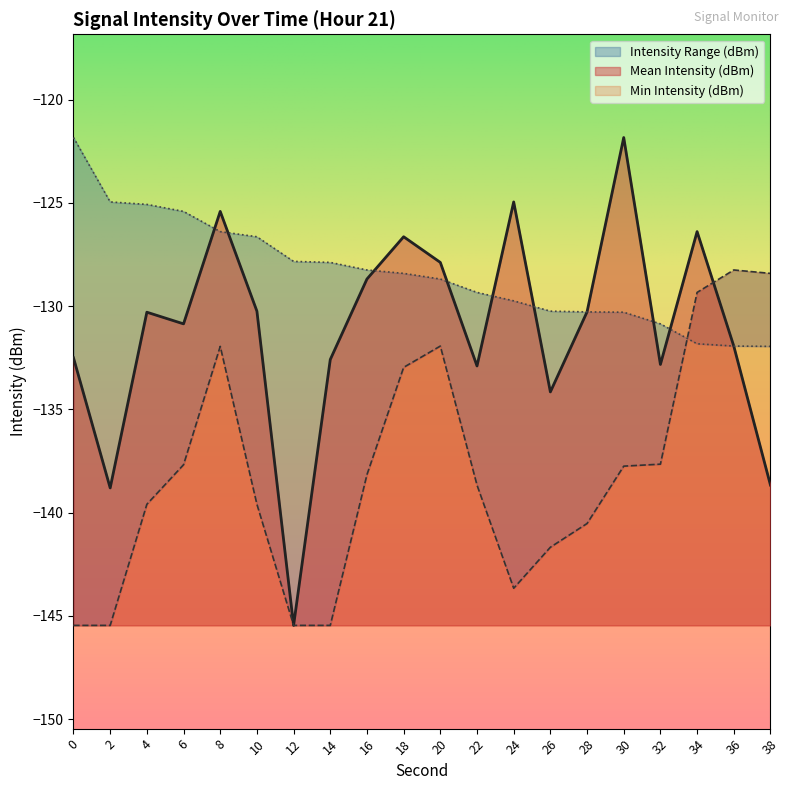

What is the minimum value for Max Intensity (dBm)?

-132.0